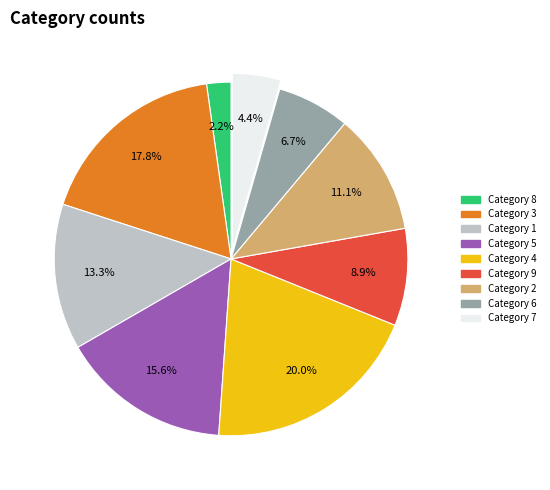

Is there any slice that represents more than half of the pie?

No